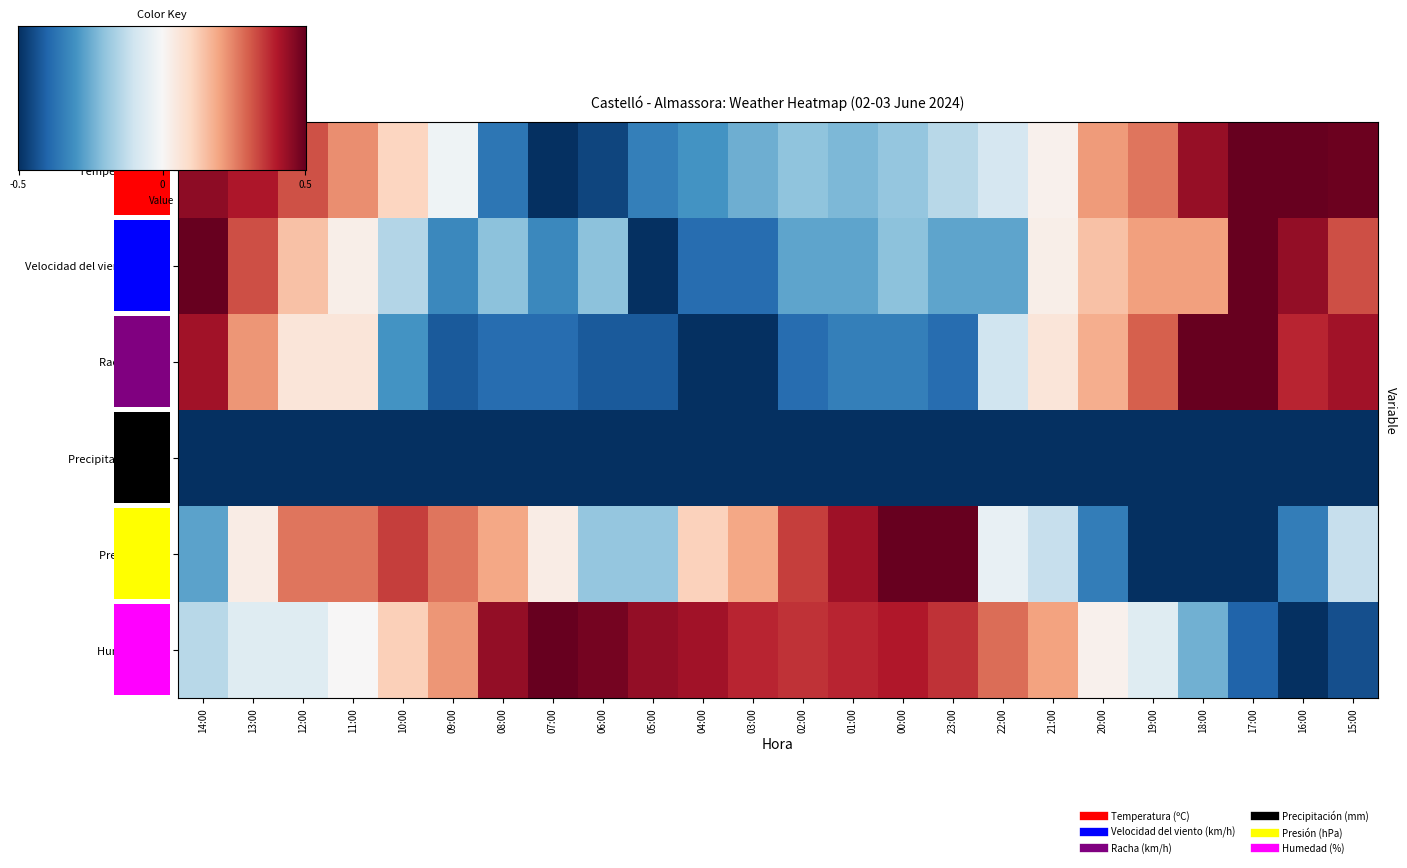

What is the difference between the Velocidad del viento (km/h) values at 12:00 and 09:00?

0.5